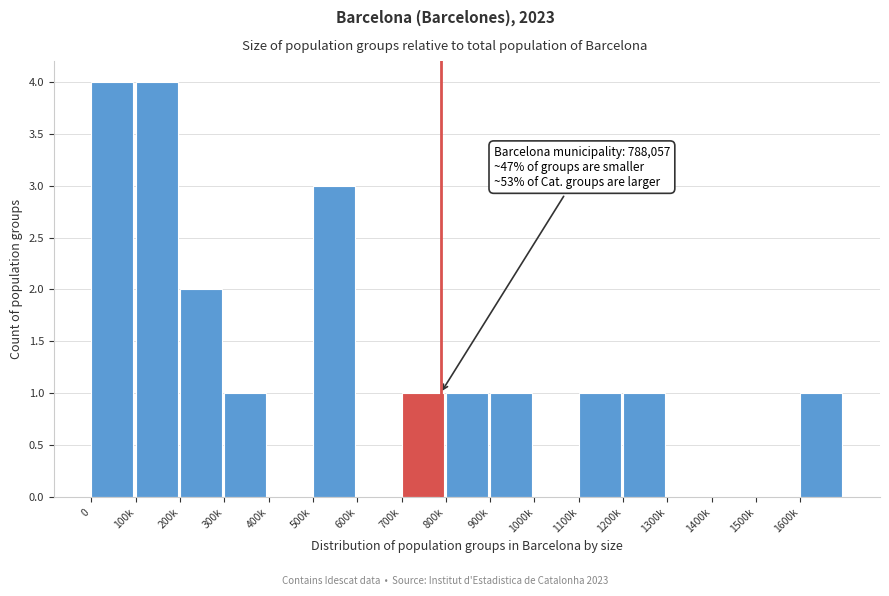

Reading right to left, what are all the values shown in this chart?

1600k=1	1500k=0	1400k=0	1300k=0	1200k=1	1100k=1	1000k=0	900k=1	800k=1	700k=1	600k=0	500k=3	400k=0	300k=1	200k=2	100k=4	0=4